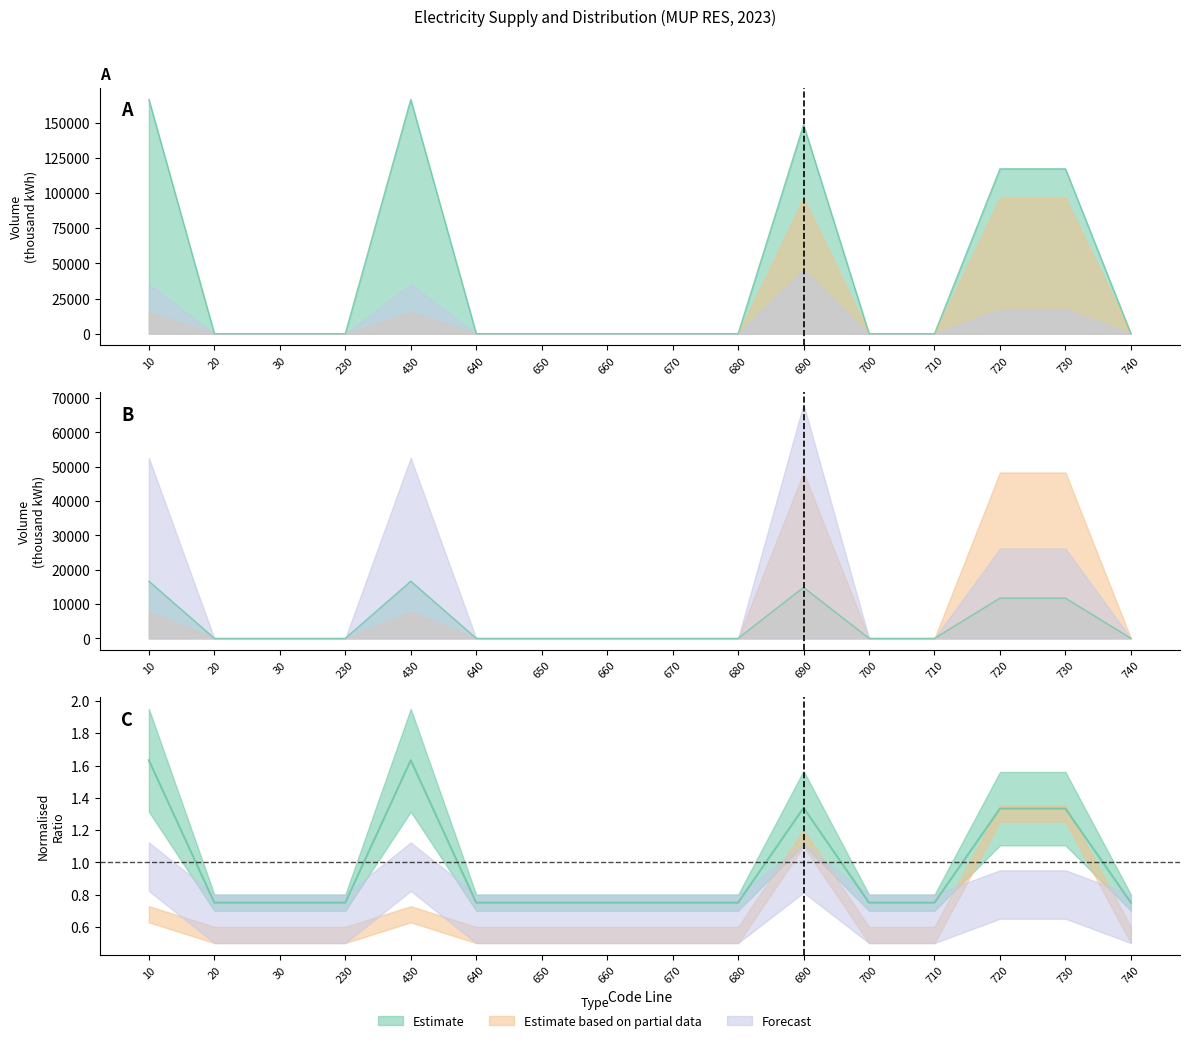

True or false: Estimate based on partial data and Estimate cross at least once.

False